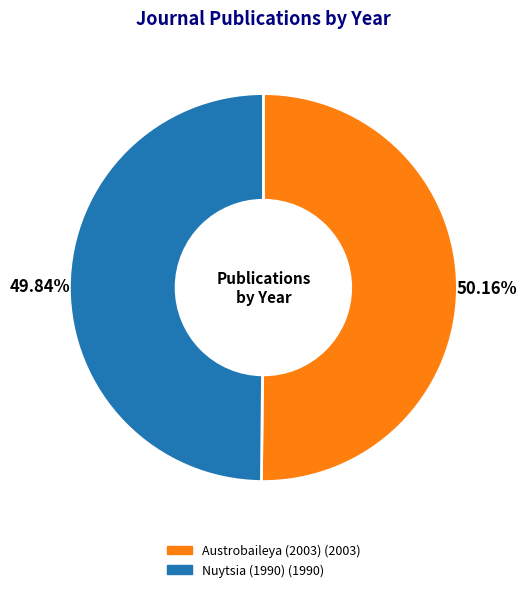

Does any single category account for the majority?

Yes